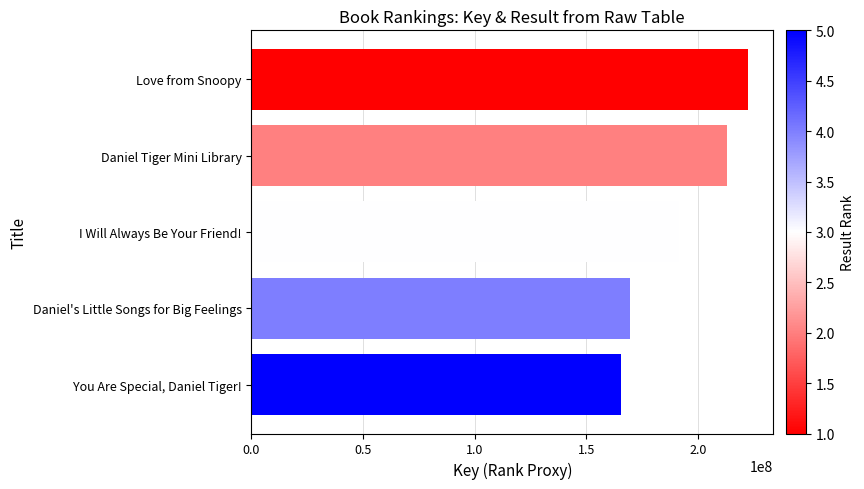

What is the difference between the maximum and second lowest values?

53161444